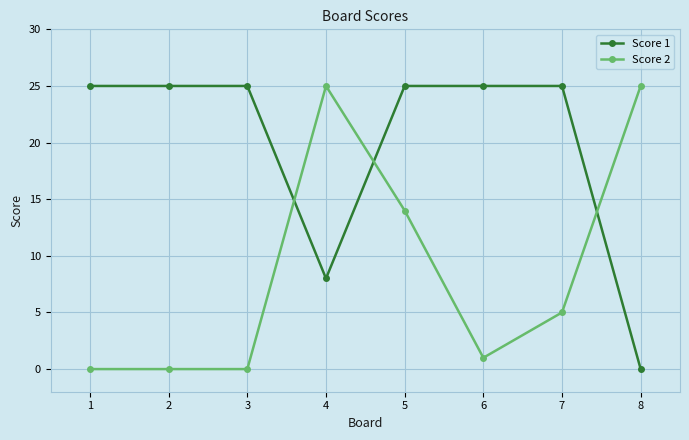

After their last crossing, which series has the higher values: Score 1 or Score 2?

Score 2